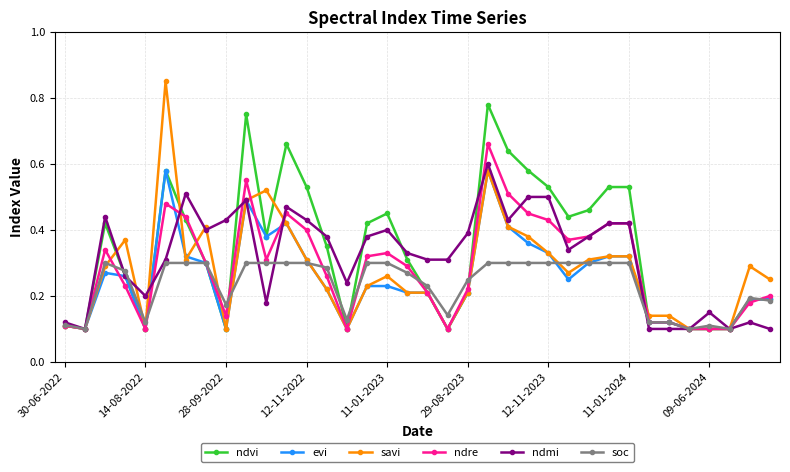

At how many categories does at least one series exceed 0?

36